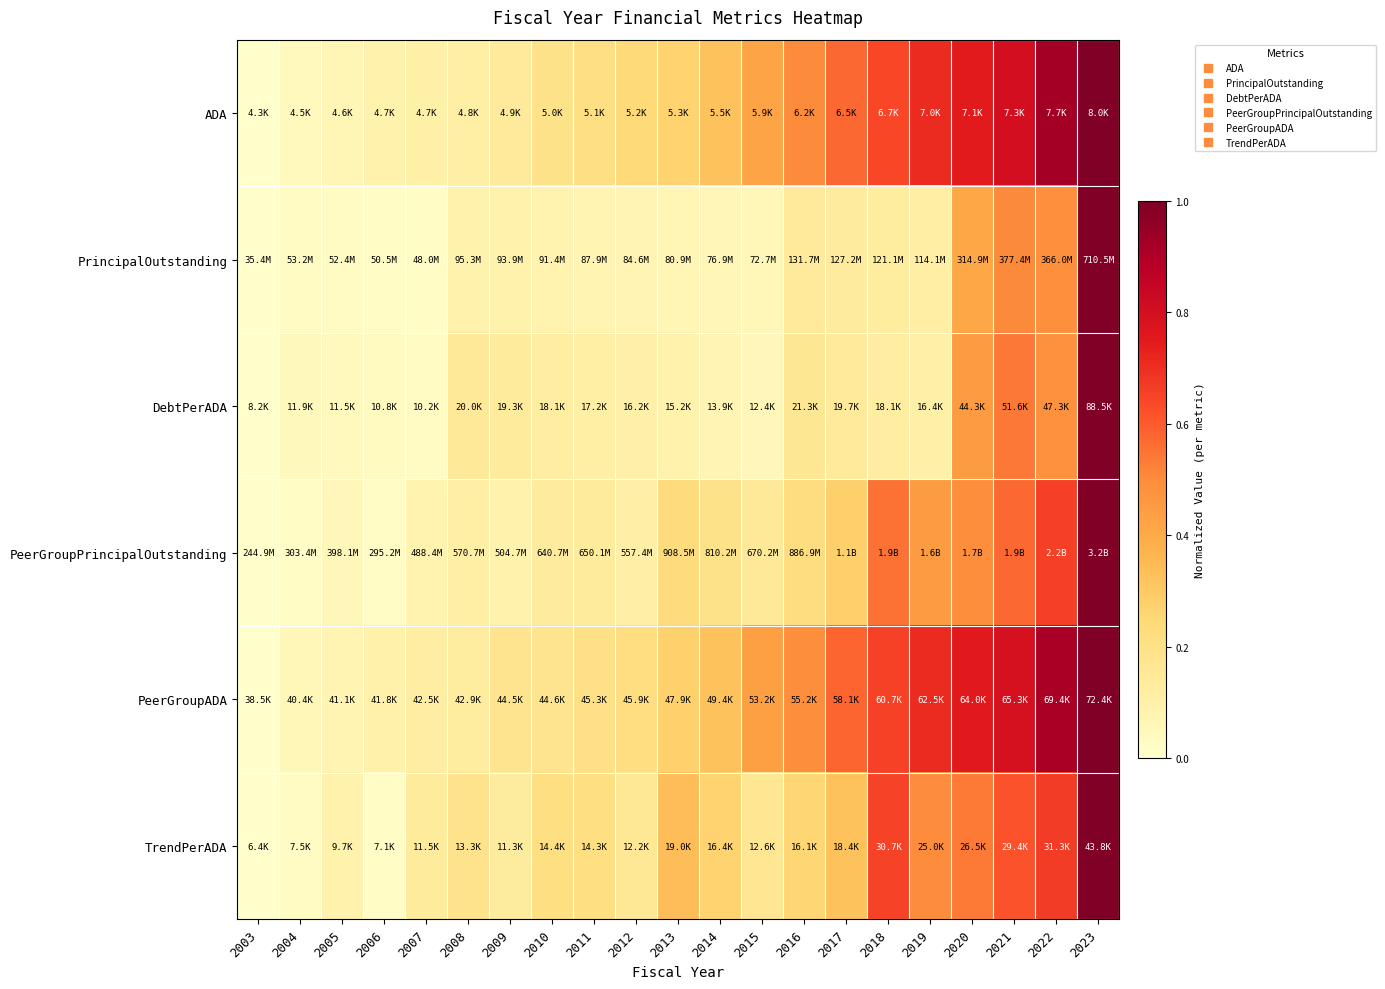

What is the spread (max minus min) of values at 2005?

0.1